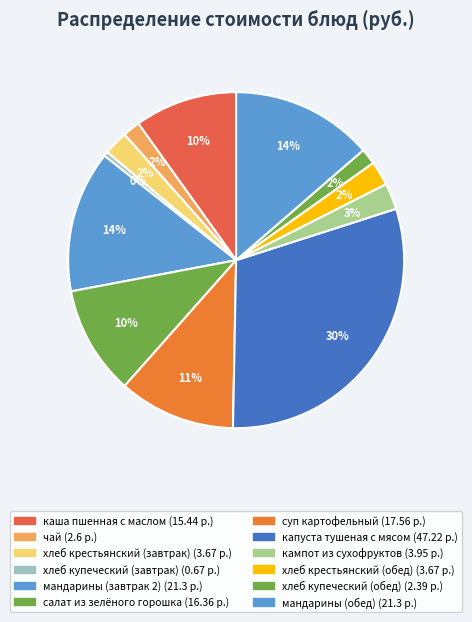

What is the change in value from хлеб купеческий (завтрак) to суп картофельный?

+16.9